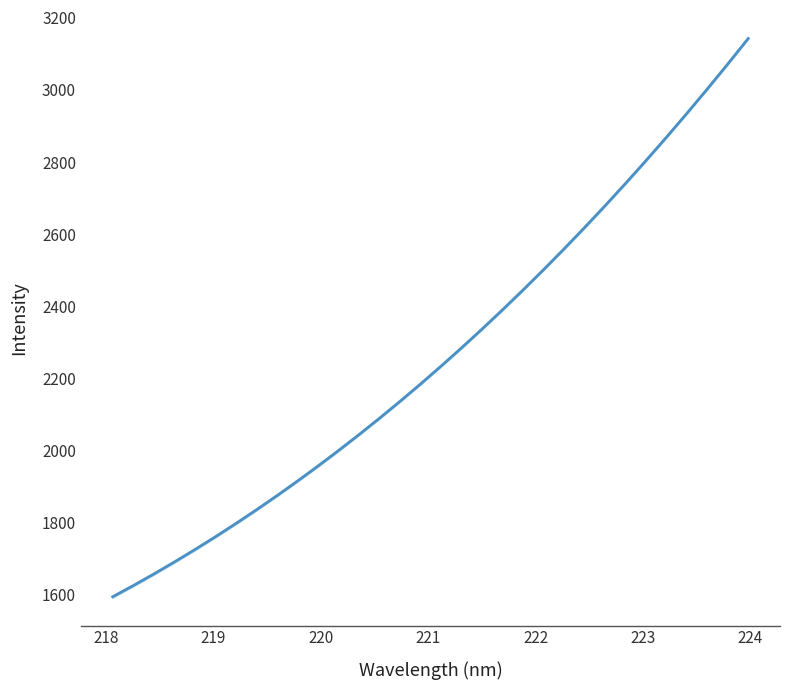

Reading right to left, list all the values displayed in this chart.

3142.9	3072.0	3002.7	2934.8	2868.4	2803.6	2740.1	2678.2	2617.6	2558.5	2500.9	2444.6	2389.7	2336.2	2284.0	2233.3	2183.8	2135.7	2088.9	2043.3	1999.1	1956.1	1914.4	1874.0	1834.7	1796.7	1759.9	1724.3	1689.9	1656.6	1624.5	1593.5